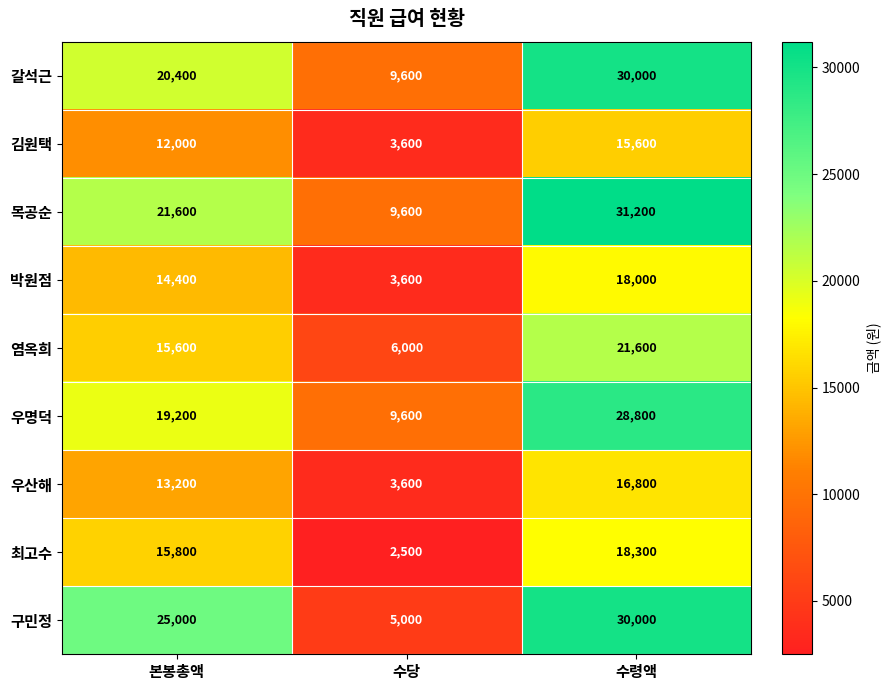

What is the difference between the 최고수 values at 본봉총액 and 수당?

13300